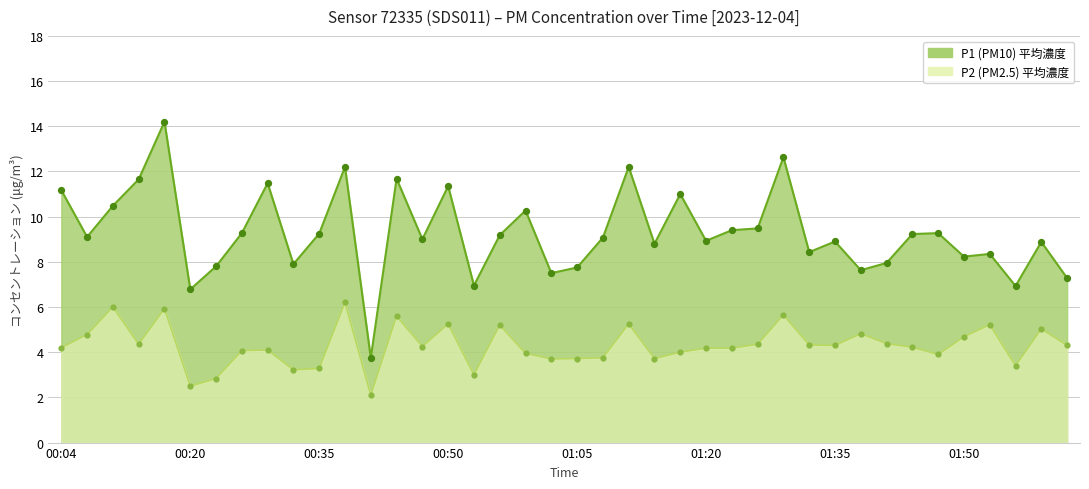

At how many categories does at least one series exceed 3?

40